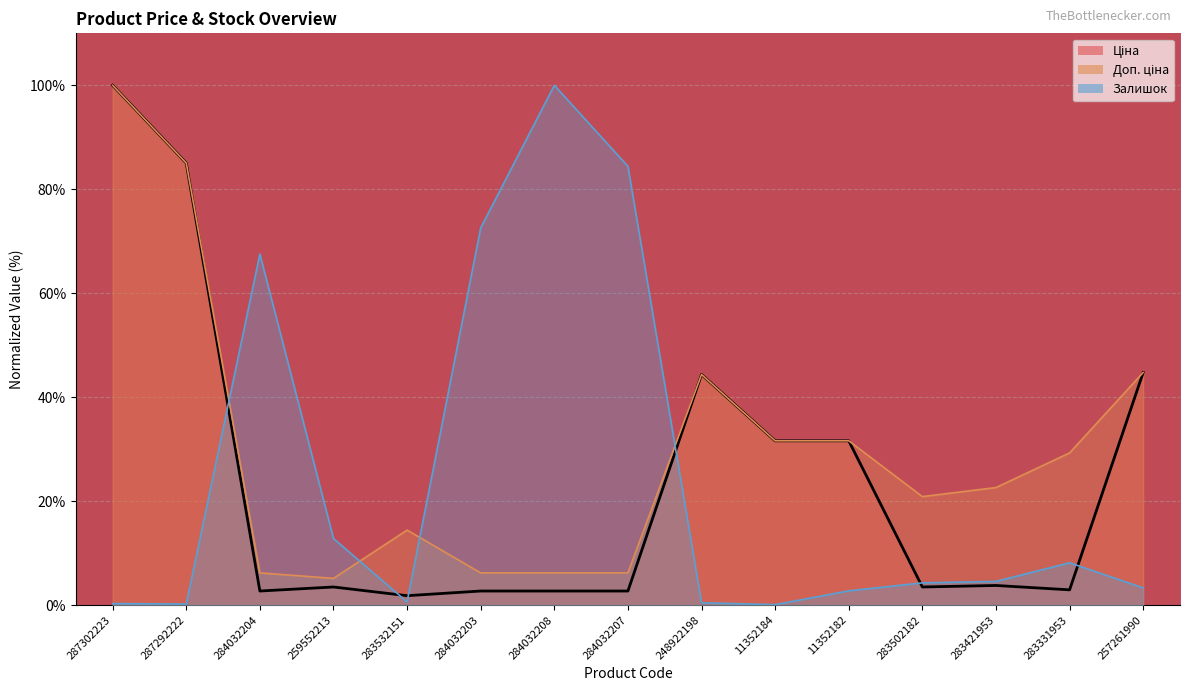

Between 284032208 and 11352184, which is larger?

11352184